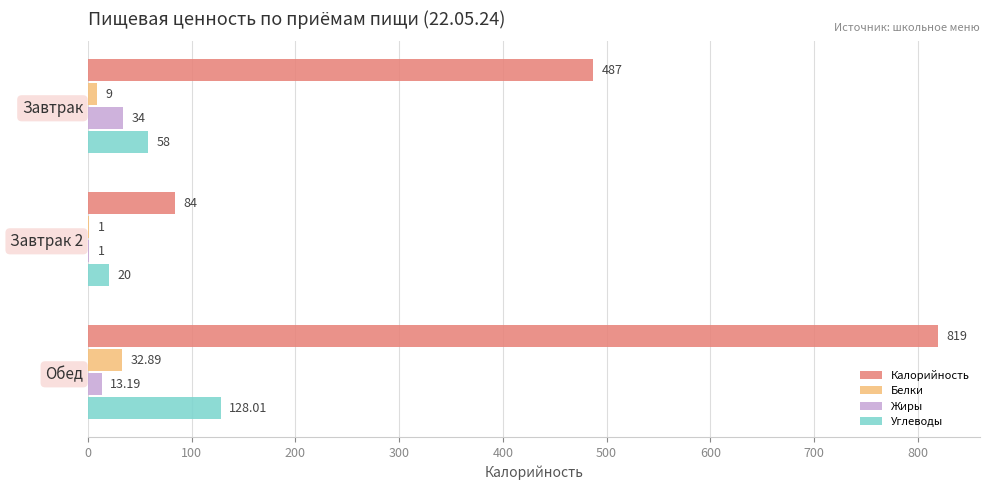

Where is Жиры nearest to the value 17?

Обед